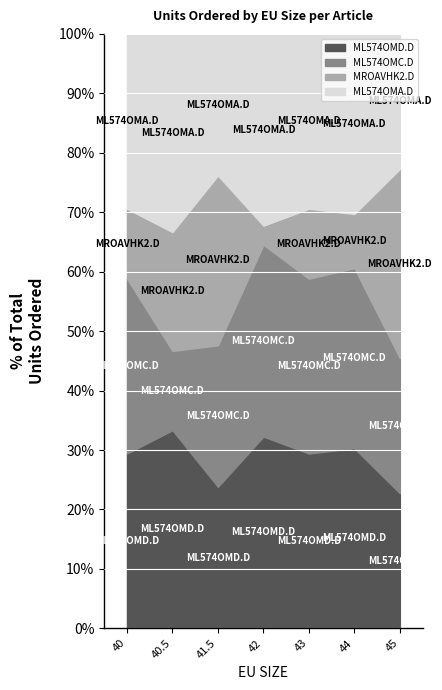

What is the label of the 2nd point from the right?

44